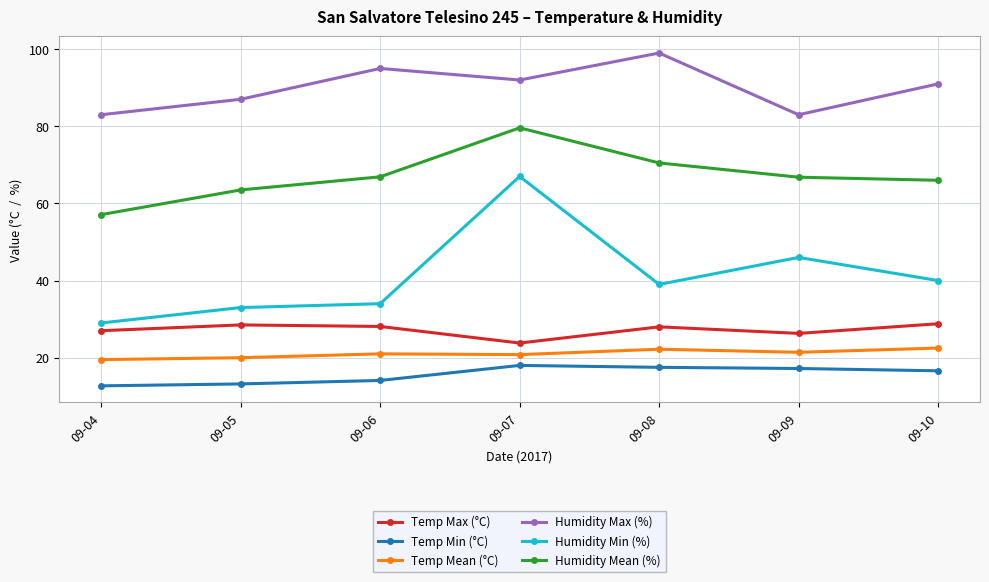

What is the value of the Temp Max (°C) point at the 7th from the left?

28.8